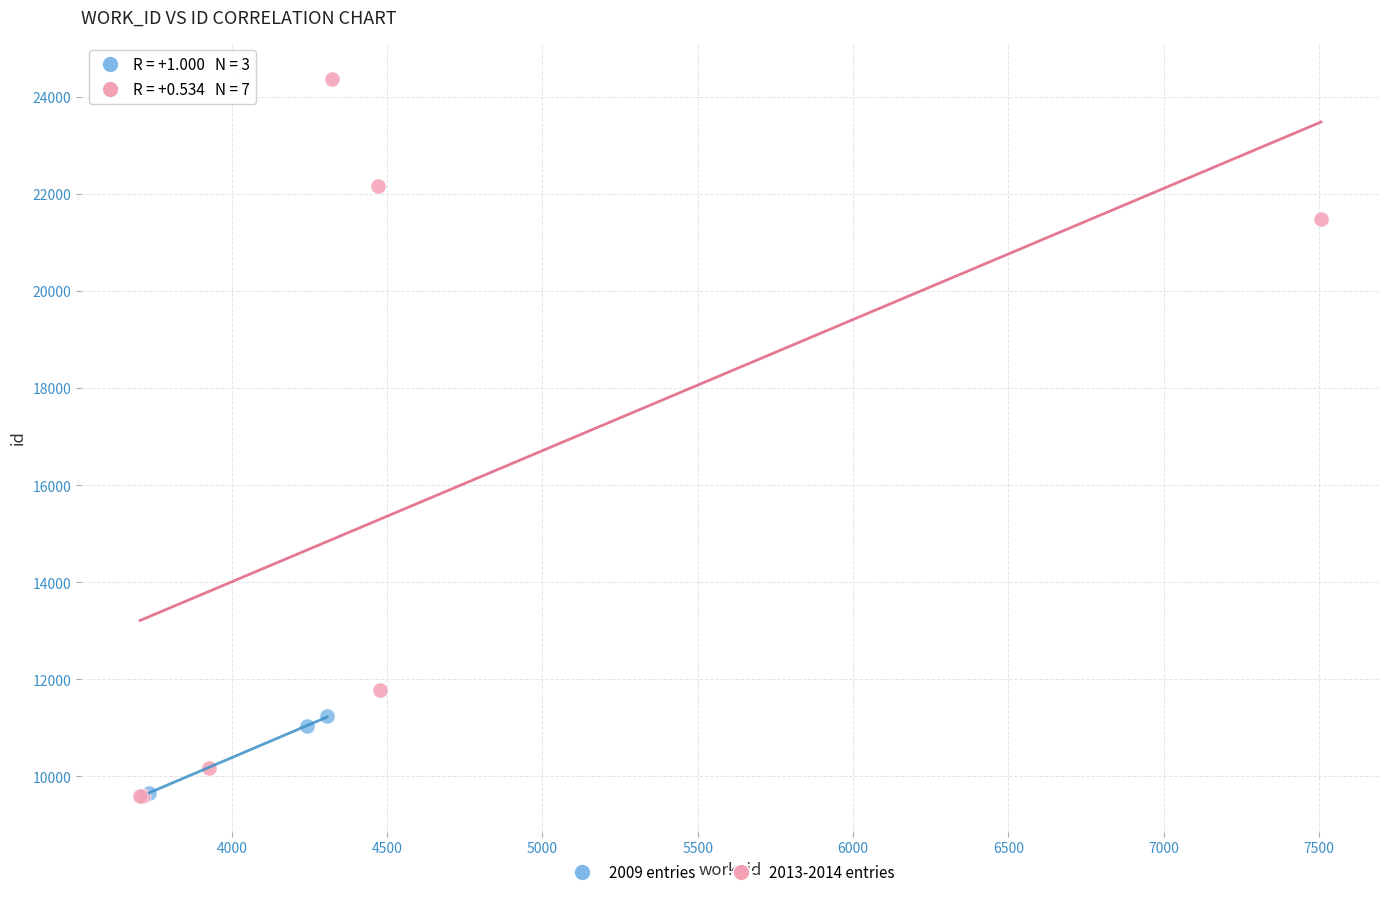

Which series reaches the maximum Y coordinate?

2013-2014 entries